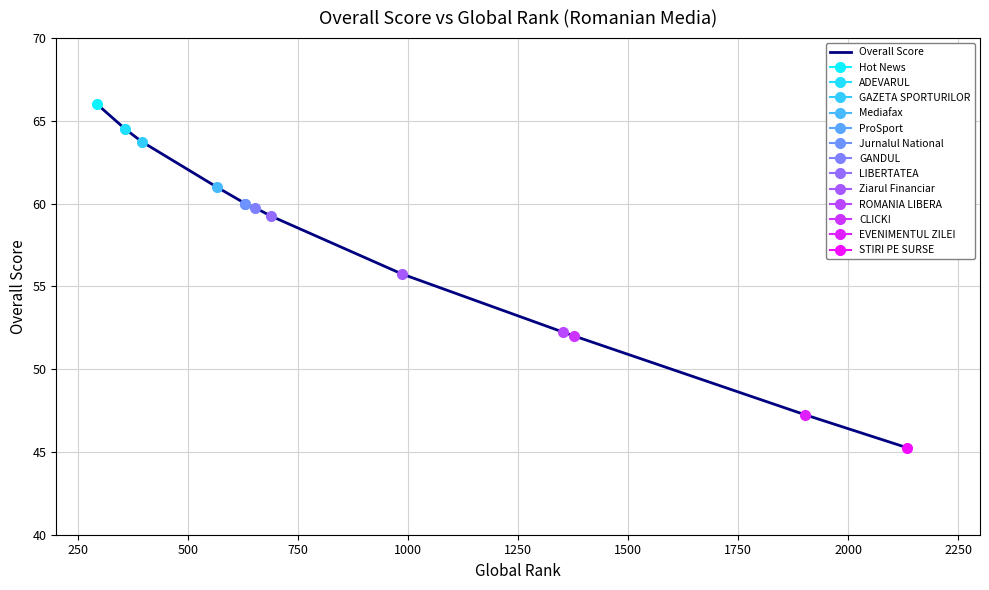

What is the smallest value displayed?

45.2